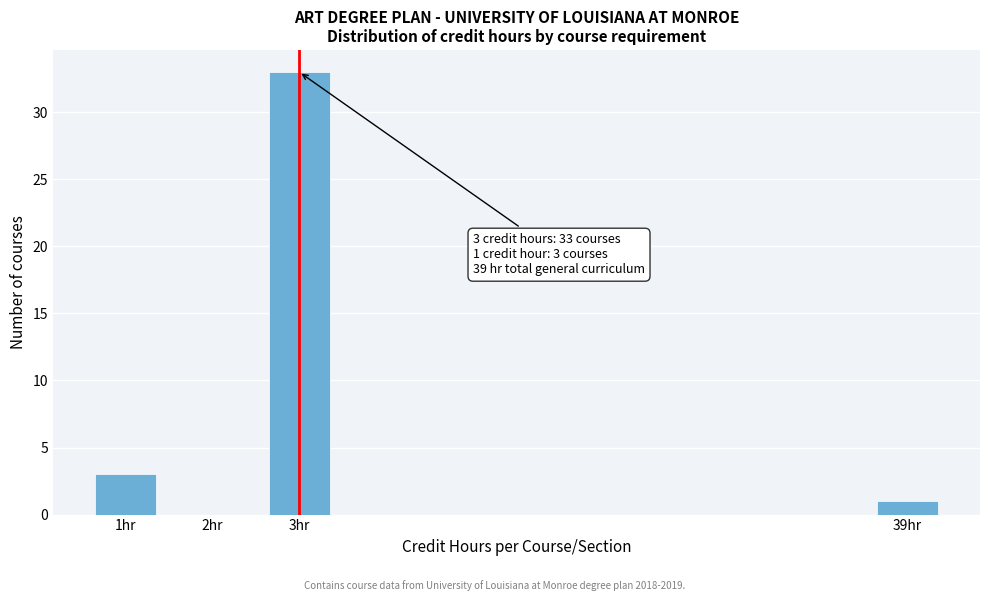

Reading left to right, list all the values displayed in this chart.

1hr=3	2hr=0	3hr=33	39hr=1